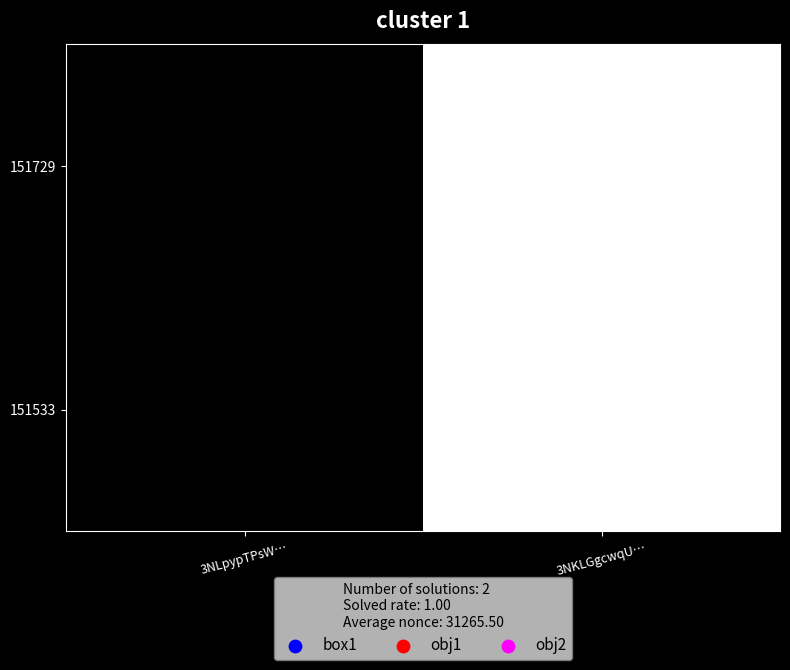

At which category does the chart reach its peak across all series?

3NKLGgcwqU…